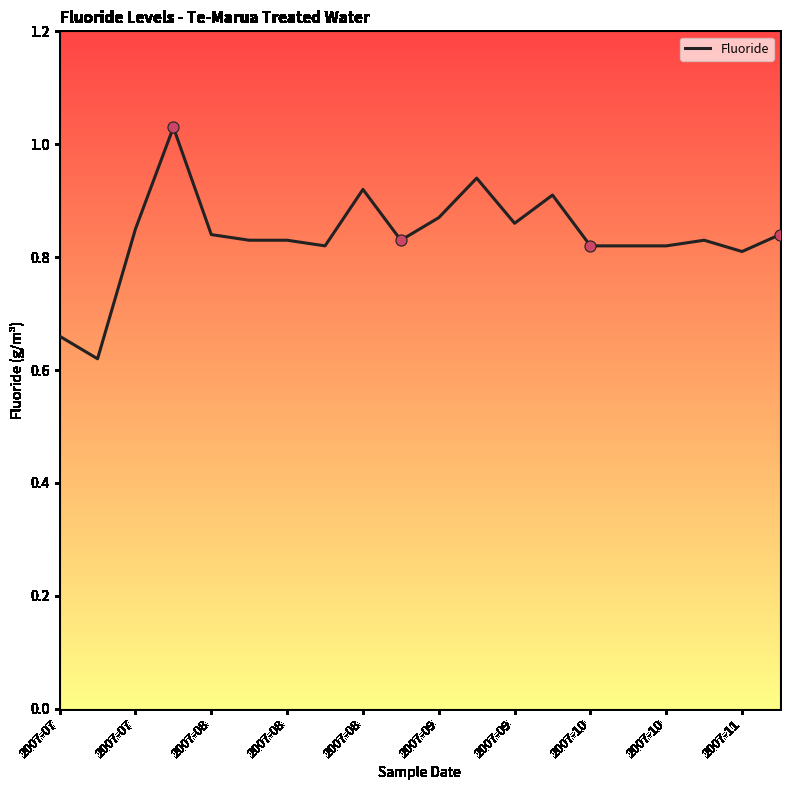

What is the difference between the maximum and minimum values?

0.4